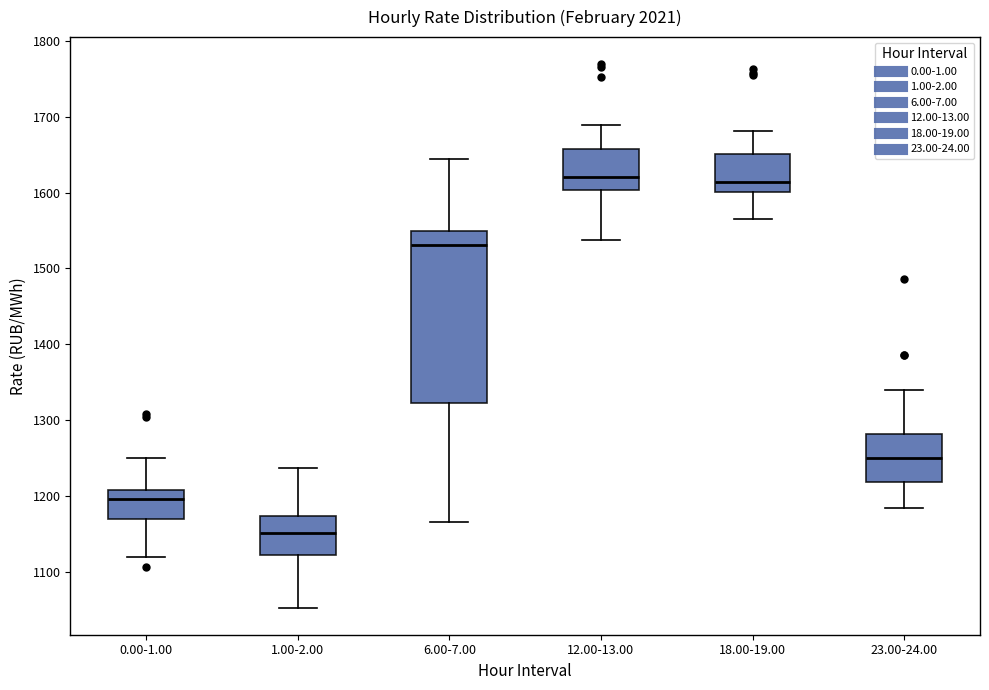

Which box is the tallest, from its lower edge to its upper edge?

6.00-7.00